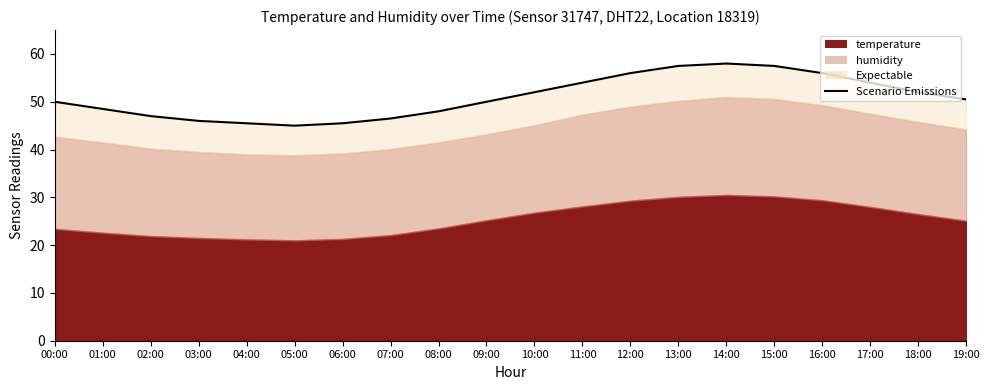

Rank the categories by value from lowest to highest.

05:00, 04:00, 06:00, 03:00, 07:00, 02:00, 08:00, 01:00, 00:00, 09:00, 19:00, 10:00, 18:00, 11:00, 17:00, 12:00, 16:00, 13:00, 15:00, 14:00